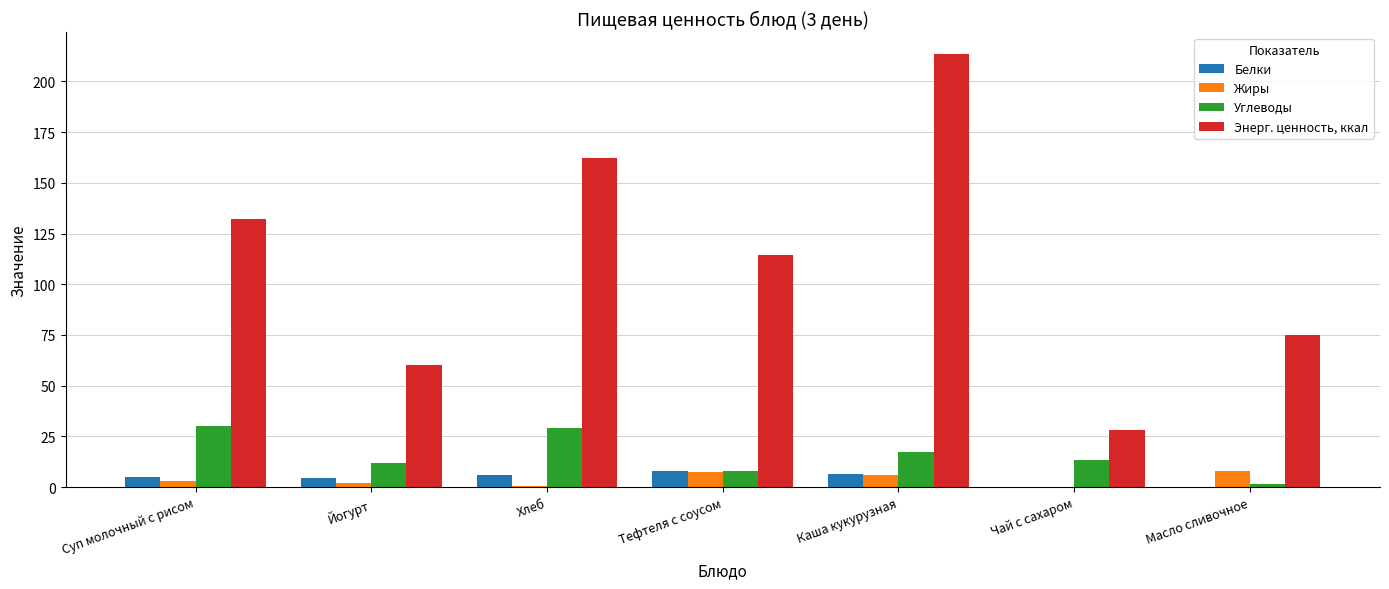

What are all the series names shown in the legend?

Белки, Жиры, Углеводы, Энерг. ценность, ккал